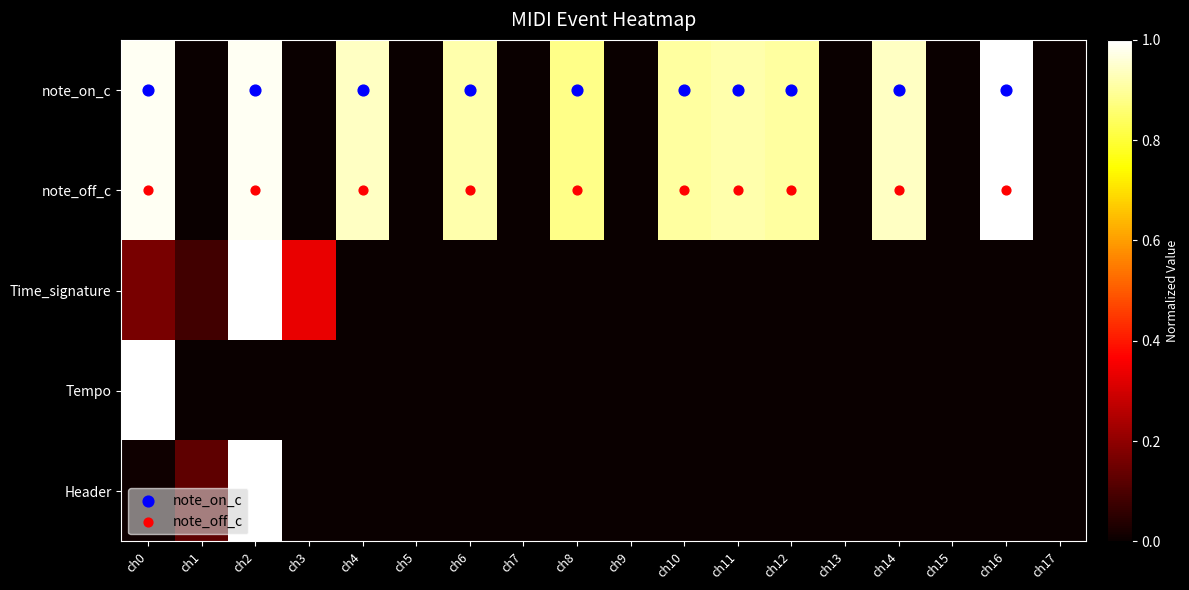

Which label corresponds to the largest value in the chart?

ch16